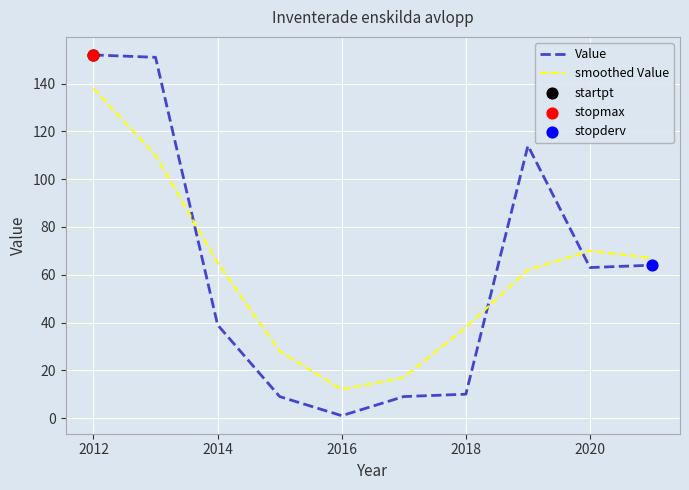

Which series has the widest spread of values?

Value